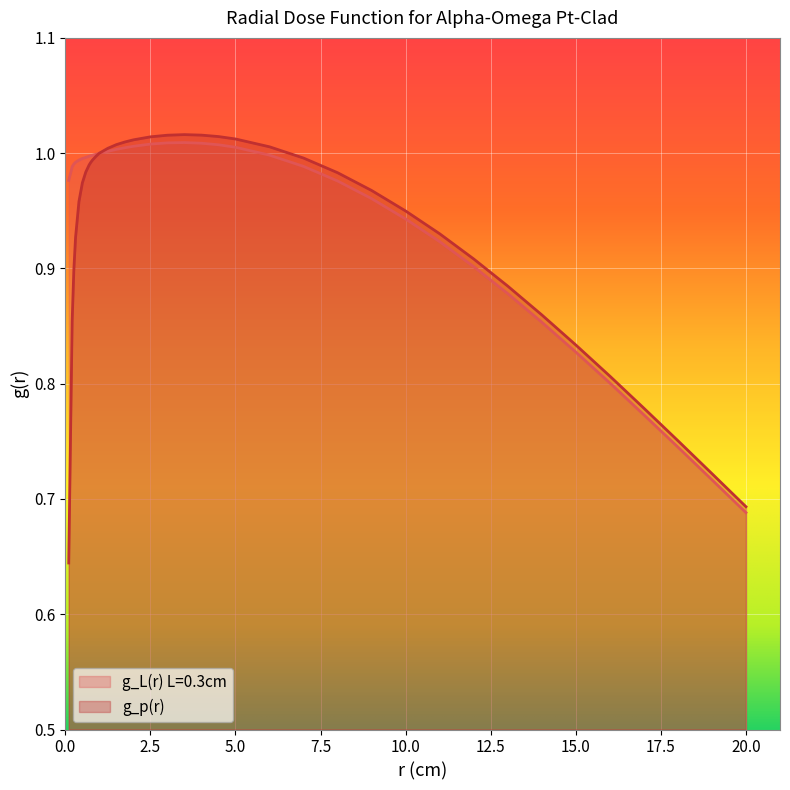

List the series in order of their peak value, highest first.

g_p(r), g_L(r) L=0.3cm